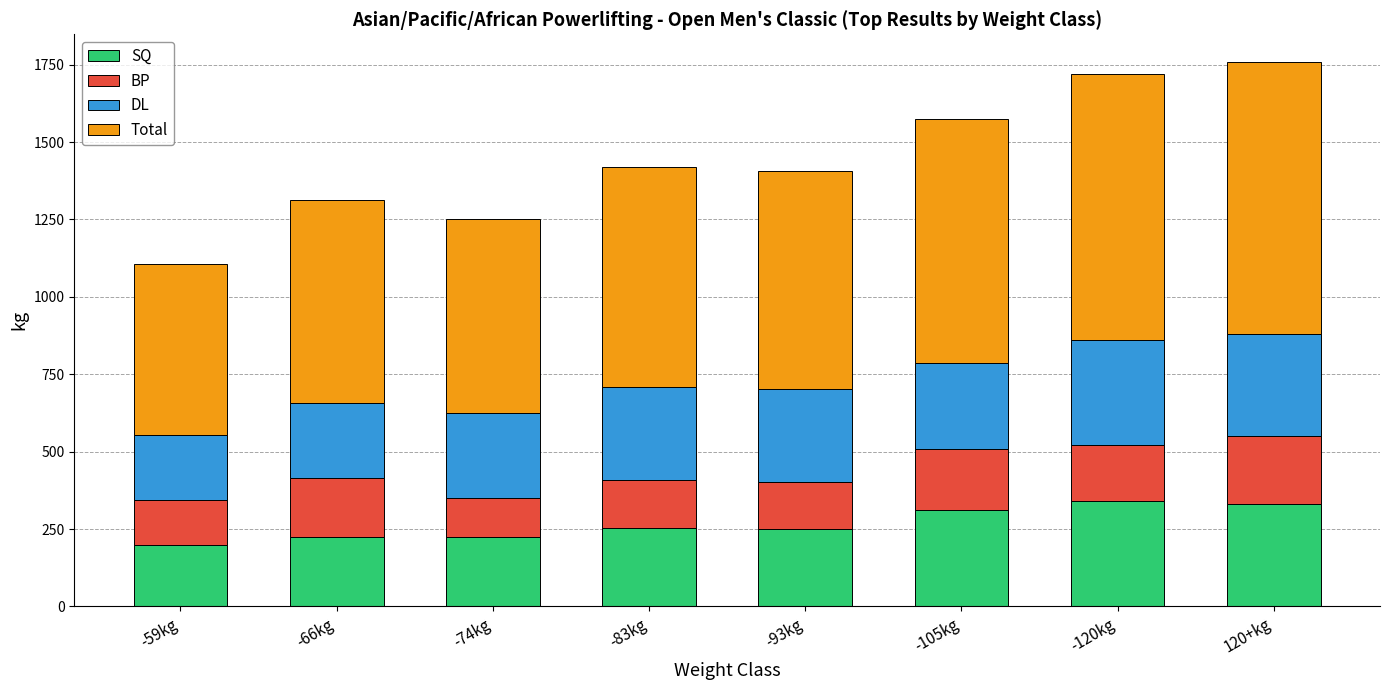

What is the minimum value for SQ?

197.5